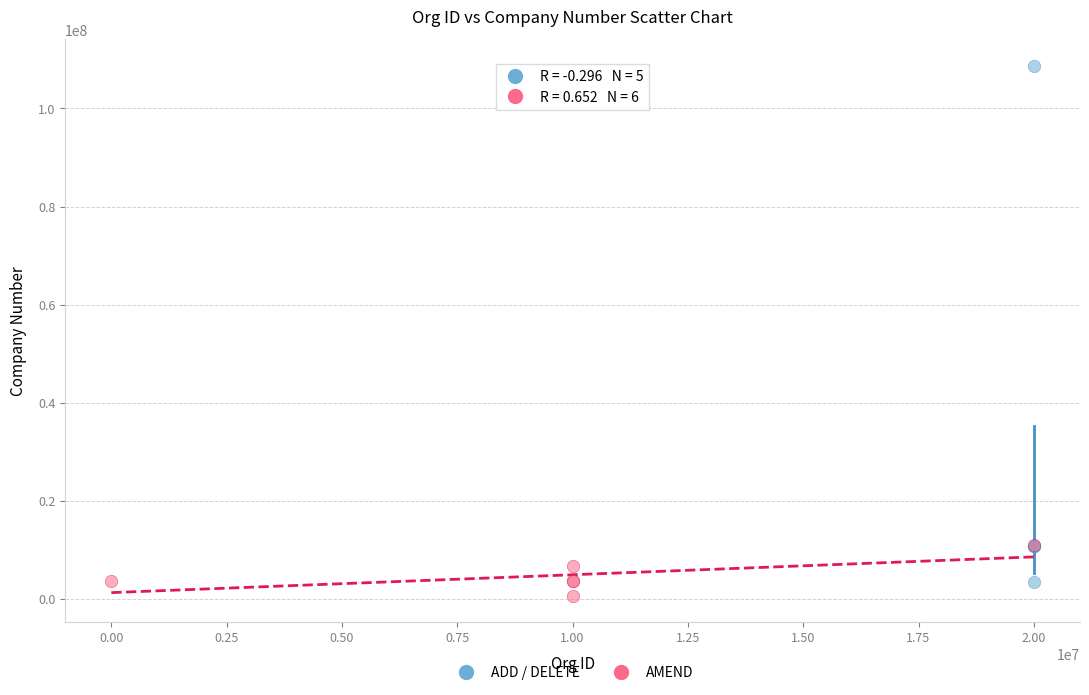

Which series contains the highest Y value?

ADD / DELETE